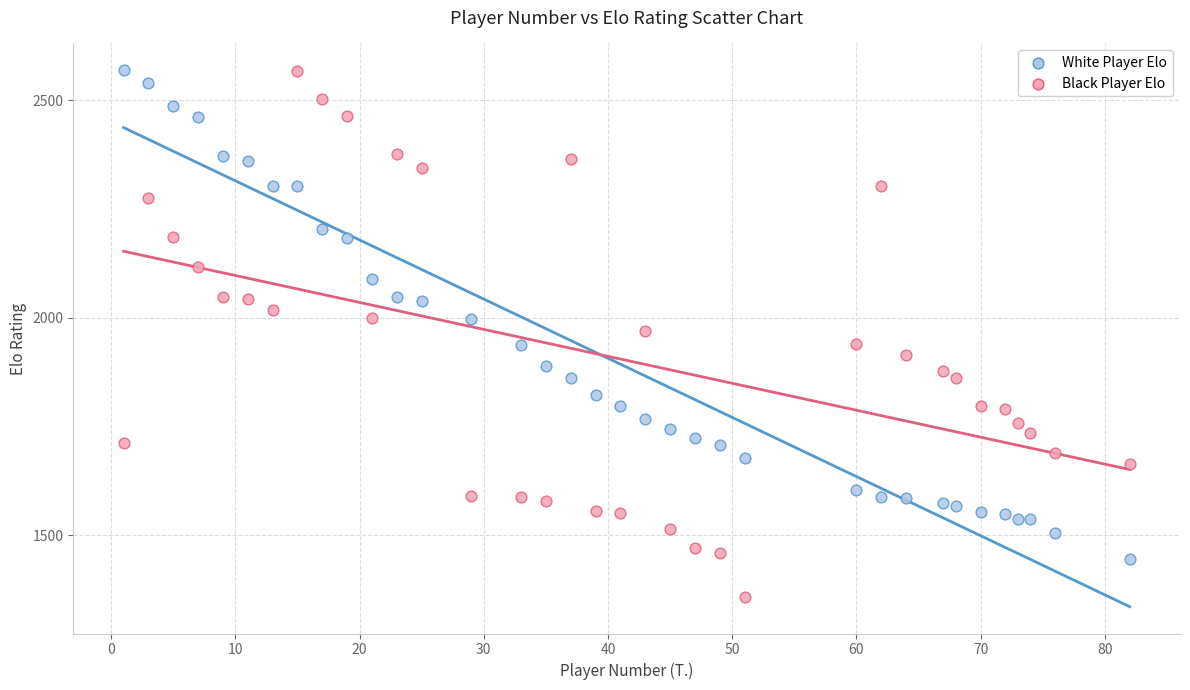

Across all data points, what is the range of X values (max minus min)?

81